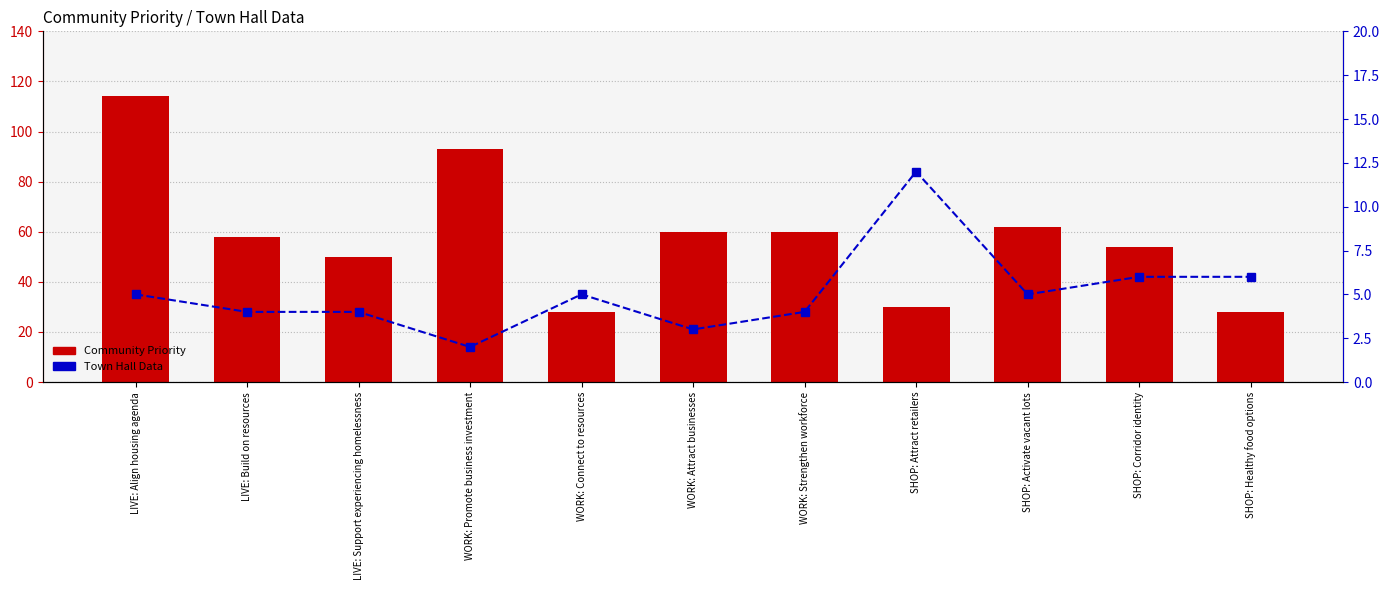

What is the minimum value shown in the chart?

2